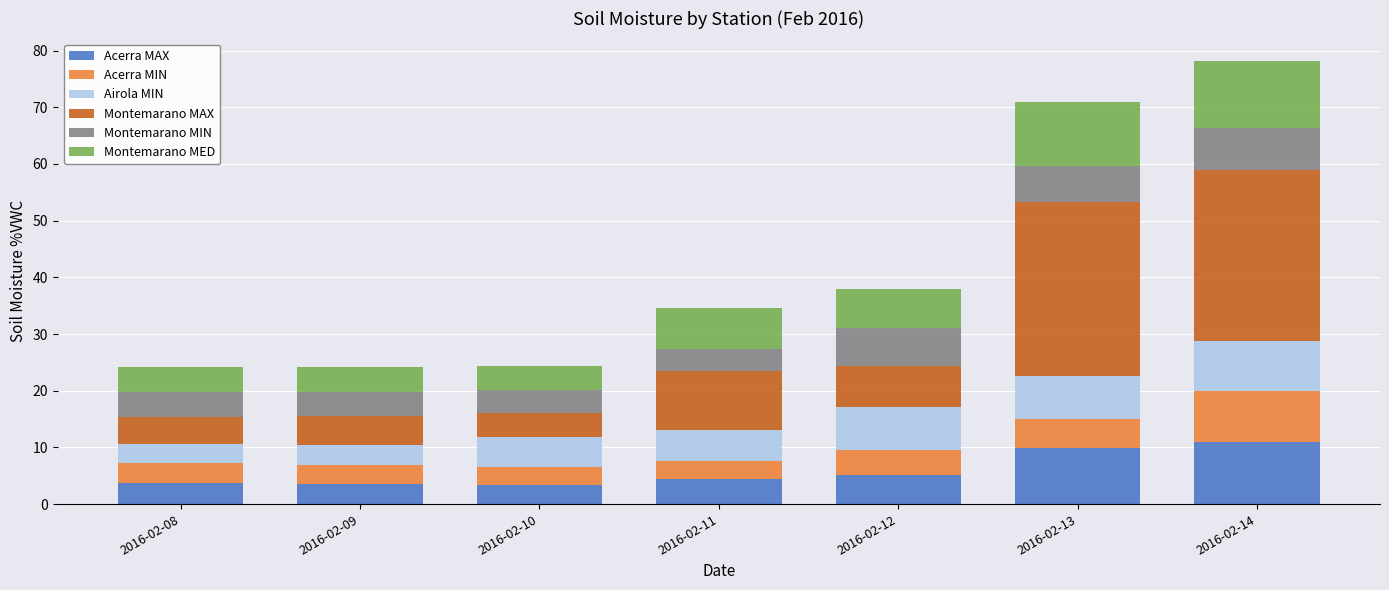

What is the difference between the maximum and minimum values in the Acerra MAX series?

7.6